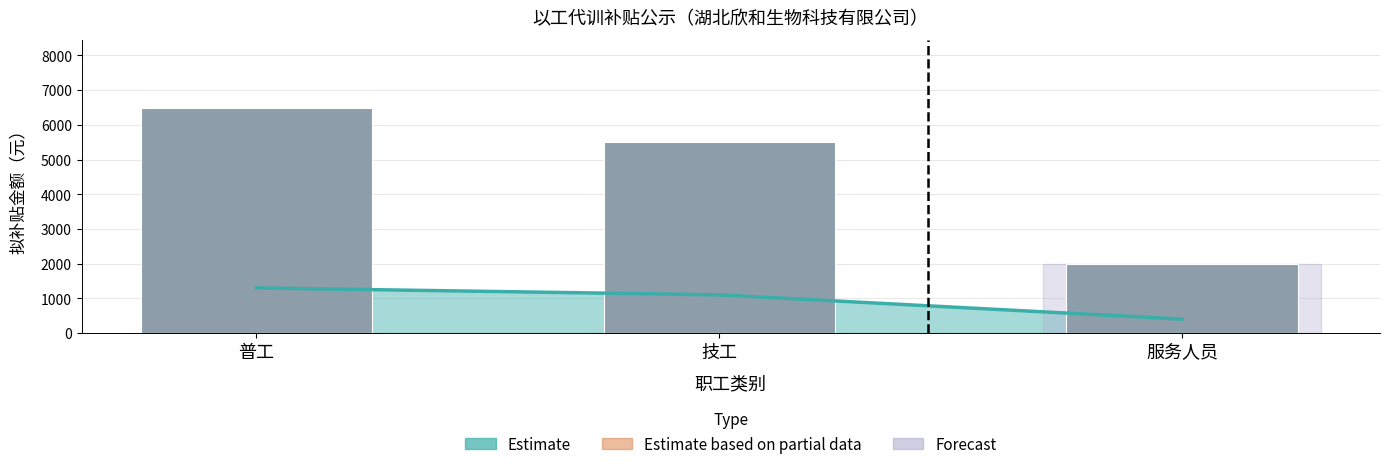

Approximately how many times larger is the value at 技工 compared to 服务人员?

2.8